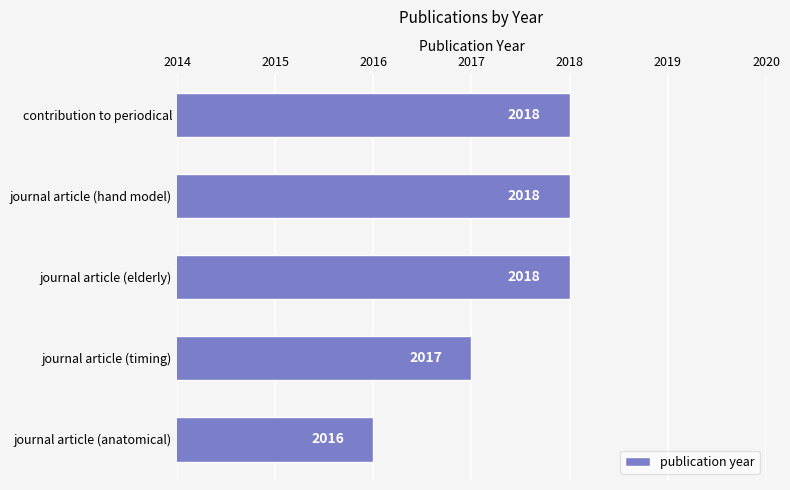

Count the number of data series in this chart.

1